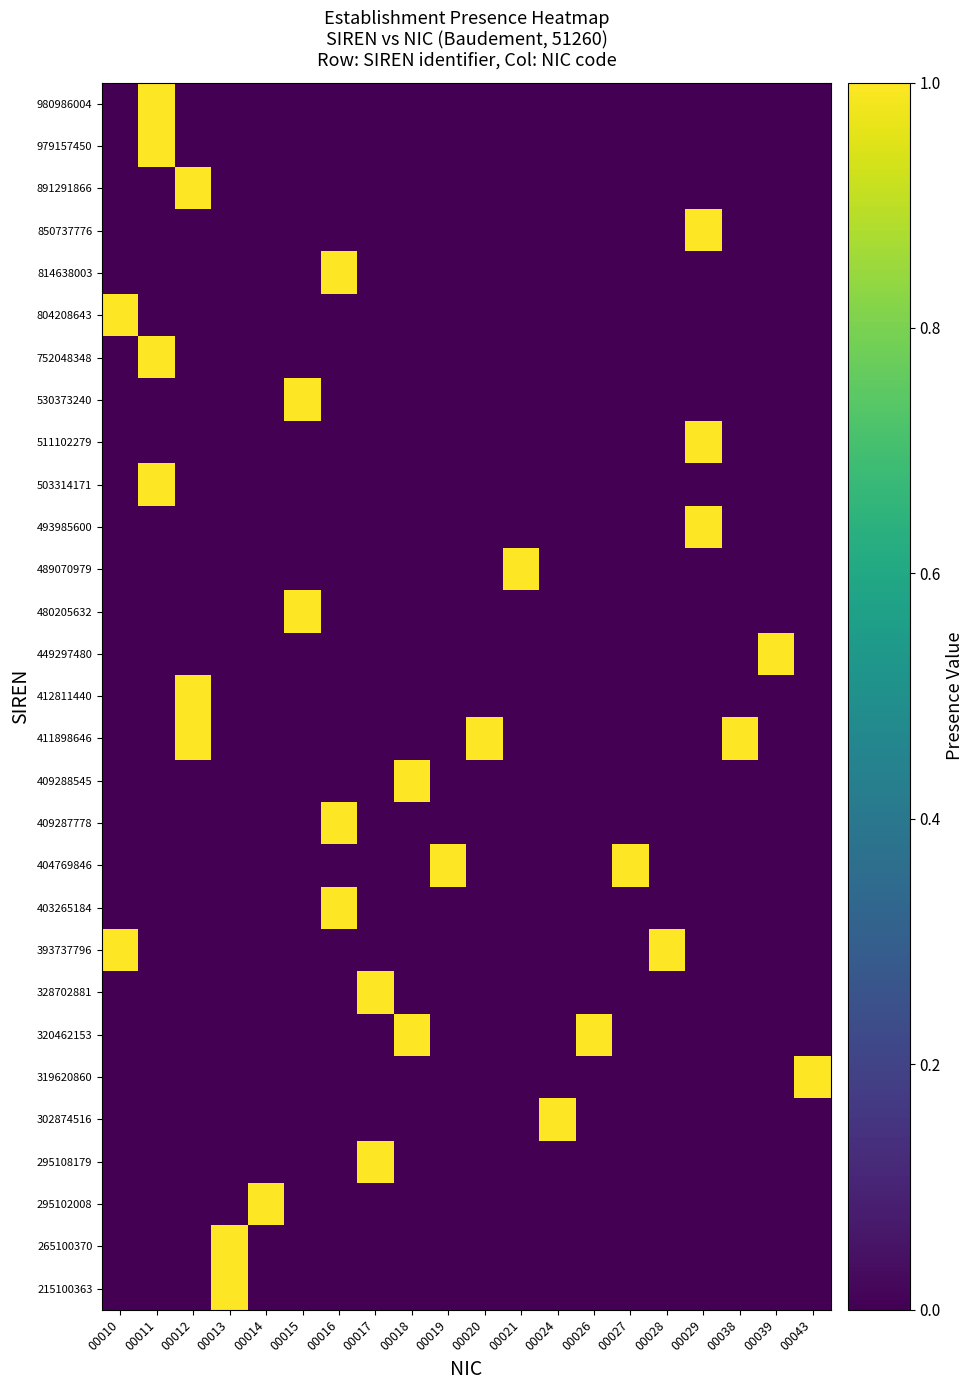

Reading right to left, list all the values displayed in this chart.

215100363: 00043=0	00039=0	00038=0	00029=0	00028=0	00027=0	00026=0	00024=0	00021=0	00020=0	00019=0	00018=0	00017=0	00016=0	00015=0	00014=0	00013=1	00012=0	00011=0	00010=0
265100370: 00043=0	00039=0	00038=0	00029=0	00028=0	00027=0	00026=0	00024=0	00021=0	00020=0	00019=0	00018=0	00017=0	00016=0	00015=0	00014=0	00013=1	00012=0	00011=0	00010=0
295102008: 00043=0	00039=0	00038=0	00029=0	00028=0	00027=0	00026=0	00024=0	00021=0	00020=0	00019=0	00018=0	00017=0	00016=0	00015=0	00014=1	00013=0	00012=0	00011=0	00010=0
295108179: 00043=0	00039=0	00038=0	00029=0	00028=0	00027=0	00026=0	00024=0	00021=0	00020=0	00019=0	00018=0	00017=1	00016=0	00015=0	00014=0	00013=0	00012=0	00011=0	00010=0
302874516: 00043=0	00039=0	00038=0	00029=0	00028=0	00027=0	00026=0	00024=1	00021=0	00020=0	00019=0	00018=0	00017=0	00016=0	00015=0	00014=0	00013=0	00012=0	00011=0	00010=0
319620860: 00043=1	00039=0	00038=0	00029=0	00028=0	00027=0	00026=0	00024=0	00021=0	00020=0	00019=0	00018=0	00017=0	00016=0	00015=0	00014=0	00013=0	00012=0	00011=0	00010=0
320462153: 00043=0	00039=0	00038=0	00029=0	00028=0	00027=0	00026=1	00024=0	00021=0	00020=0	00019=0	00018=1	00017=0	00016=0	00015=0	00014=0	00013=0	00012=0	00011=0	00010=0
328702881: 00043=0	00039=0	00038=0	00029=0	00028=0	00027=0	00026=0	00024=0	00021=0	00020=0	00019=0	00018=0	00017=1	00016=0	00015=0	00014=0	00013=0	00012=0	00011=0	00010=0
393737796: 00043=0	00039=0	00038=0	00029=0	00028=1	00027=0	00026=0	00024=0	00021=0	00020=0	00019=0	00018=0	00017=0	00016=0	00015=0	00014=0	00013=0	00012=0	00011=0	00010=1
403265184: 00043=0	00039=0	00038=0	00029=0	00028=0	00027=0	00026=0	00024=0	00021=0	00020=0	00019=0	00018=0	00017=0	00016=1	00015=0	00014=0	00013=0	00012=0	00011=0	00010=0
404769846: 00043=0	00039=0	00038=0	00029=0	00028=0	00027=1	00026=0	00024=0	00021=0	00020=0	00019=1	00018=0	00017=0	00016=0	00015=0	00014=0	00013=0	00012=0	00011=0	00010=0
409287778: 00043=0	00039=0	00038=0	00029=0	00028=0	00027=0	00026=0	00024=0	00021=0	00020=0	00019=0	00018=0	00017=0	00016=1	00015=0	00014=0	00013=0	00012=0	00011=0	00010=0
409288545: 00043=0	00039=0	00038=0	00029=0	00028=0	00027=0	00026=0	00024=0	00021=0	00020=0	00019=0	00018=1	00017=0	00016=0	00015=0	00014=0	00013=0	00012=0	00011=0	00010=0
411898646: 00043=0	00039=0	00038=1	00029=0	00028=0	00027=0	00026=0	00024=0	00021=0	00020=1	00019=0	00018=0	00017=0	00016=0	00015=0	00014=0	00013=0	00012=1	00011=0	00010=0
412811440: 00043=0	00039=0	00038=0	00029=0	00028=0	00027=0	00026=0	00024=0	00021=0	00020=0	00019=0	00018=0	00017=0	00016=0	00015=0	00014=0	00013=0	00012=1	00011=0	00010=0
449297480: 00043=0	00039=1	00038=0	00029=0	00028=0	00027=0	00026=0	00024=0	00021=0	00020=0	00019=0	00018=0	00017=0	00016=0	00015=0	00014=0	00013=0	00012=0	00011=0	00010=0
480205632: 00043=0	00039=0	00038=0	00029=0	00028=0	00027=0	00026=0	00024=0	00021=0	00020=0	00019=0	00018=0	00017=0	00016=0	00015=1	00014=0	00013=0	00012=0	00011=0	00010=0
489070979: 00043=0	00039=0	00038=0	00029=0	00028=0	00027=0	00026=0	00024=0	00021=1	00020=0	00019=0	00018=0	00017=0	00016=0	00015=0	00014=0	00013=0	00012=0	00011=0	00010=0
493985600: 00043=0	00039=0	00038=0	00029=1	00028=0	00027=0	00026=0	00024=0	00021=0	00020=0	00019=0	00018=0	00017=0	00016=0	00015=0	00014=0	00013=0	00012=0	00011=0	00010=0
503314171: 00043=0	00039=0	00038=0	00029=0	00028=0	00027=0	00026=0	00024=0	00021=0	00020=0	00019=0	00018=0	00017=0	00016=0	00015=0	00014=0	00013=0	00012=0	00011=1	00010=0
511102279: 00043=0	00039=0	00038=0	00029=1	00028=0	00027=0	00026=0	00024=0	00021=0	00020=0	00019=0	00018=0	00017=0	00016=0	00015=0	00014=0	00013=0	00012=0	00011=0	00010=0
530373240: 00043=0	00039=0	00038=0	00029=0	00028=0	00027=0	00026=0	00024=0	00021=0	00020=0	00019=0	00018=0	00017=0	00016=0	00015=1	00014=0	00013=0	00012=0	00011=0	00010=0
752048348: 00043=0	00039=0	00038=0	00029=0	00028=0	00027=0	00026=0	00024=0	00021=0	00020=0	00019=0	00018=0	00017=0	00016=0	00015=0	00014=0	00013=0	00012=0	00011=1	00010=0
804208643: 00043=0	00039=0	00038=0	00029=0	00028=0	00027=0	00026=0	00024=0	00021=0	00020=0	00019=0	00018=0	00017=0	00016=0	00015=0	00014=0	00013=0	00012=0	00011=0	00010=1
814638003: 00043=0	00039=0	00038=0	00029=0	00028=0	00027=0	00026=0	00024=0	00021=0	00020=0	00019=0	00018=0	00017=0	00016=1	00015=0	00014=0	00013=0	00012=0	00011=0	00010=0
850737776: 00043=0	00039=0	00038=0	00029=1	00028=0	00027=0	00026=0	00024=0	00021=0	00020=0	00019=0	00018=0	00017=0	00016=0	00015=0	00014=0	00013=0	00012=0	00011=0	00010=0
891291866: 00043=0	00039=0	00038=0	00029=0	00028=0	00027=0	00026=0	00024=0	00021=0	00020=0	00019=0	00018=0	00017=0	00016=0	00015=0	00014=0	00013=0	00012=1	00011=0	00010=0
979157450: 00043=0	00039=0	00038=0	00029=0	00028=0	00027=0	00026=0	00024=0	00021=0	00020=0	00019=0	00018=0	00017=0	00016=0	00015=0	00014=0	00013=0	00012=0	00011=1	00010=0
980986004: 00043=0	00039=0	00038=0	00029=0	00028=0	00027=0	00026=0	00024=0	00021=0	00020=0	00019=0	00018=0	00017=0	00016=0	00015=0	00014=0	00013=0	00012=0	00011=1	00010=0